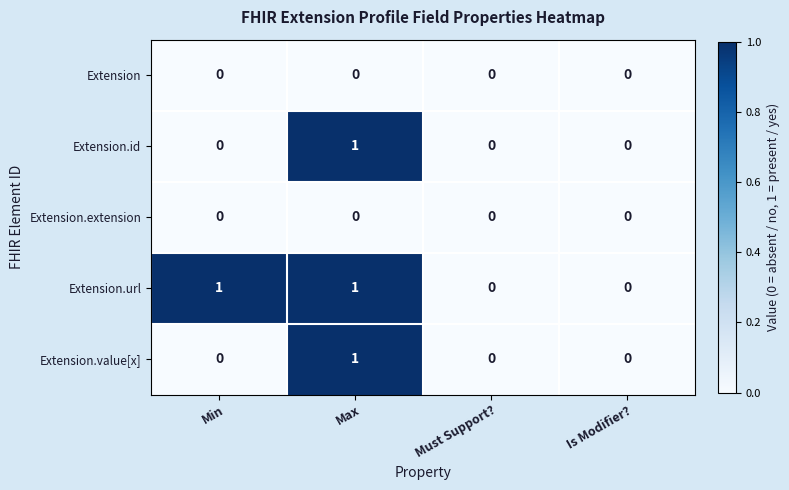

Between Min and Must Support?, which series saw the biggest shift?

Extension.url